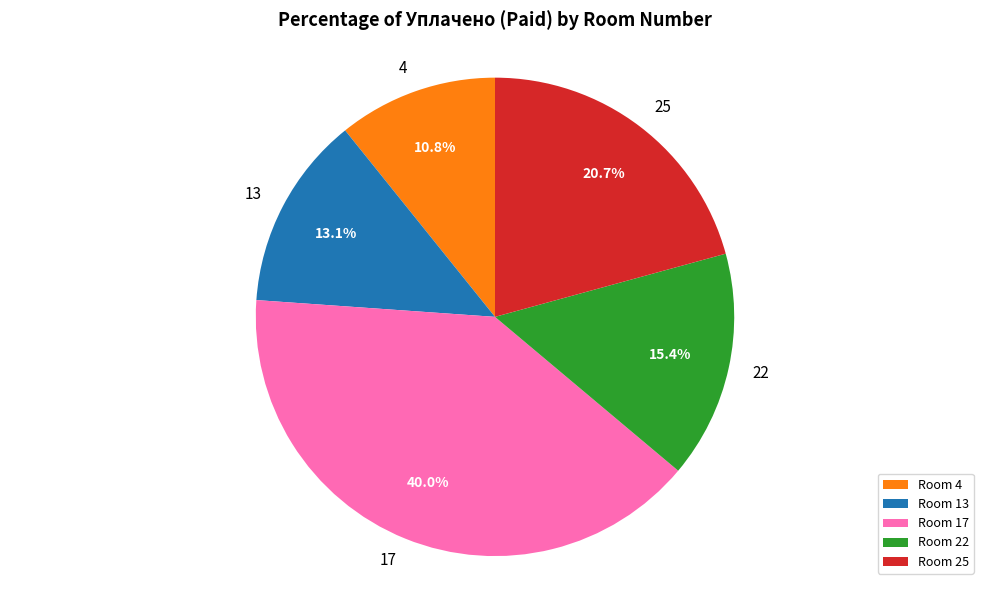

Is 4 the majority of the pie?

No